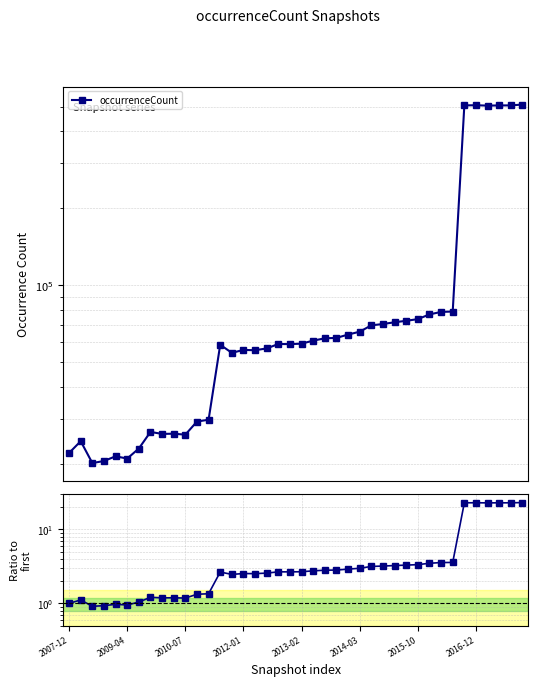

The ratio to first series shows 33.6 at 38. True or false?

False